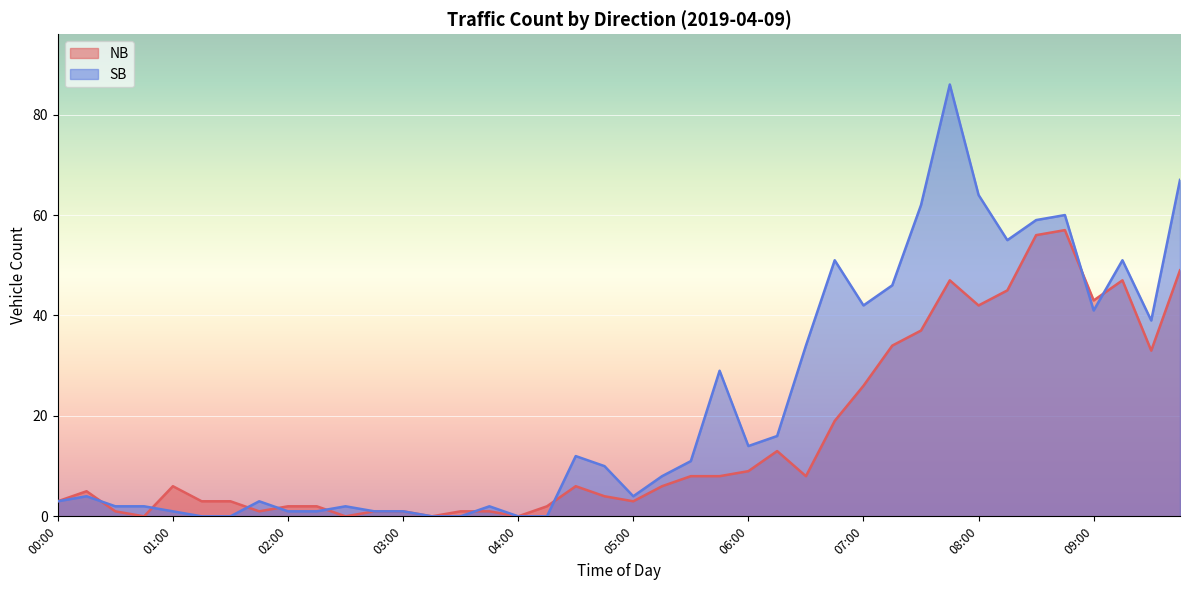

List the labels in order of SB value, smallest first.

01:15, 01:30, 03:15, 03:30, 04:00, 04:15, 01:00, 02:00, 02:15, 02:45, 03:00, 00:30, 00:45, 02:30, 03:45, 00:00, 01:45, 00:15, 05:00, 05:15, 04:45, 05:30, 04:30, 06:00, 06:15, 05:45, 06:30, 09:30, 09:00, 07:00, 07:15, 06:45, 09:15, 08:15, 08:30, 08:45, 07:30, 08:00, 09:45, 07:45